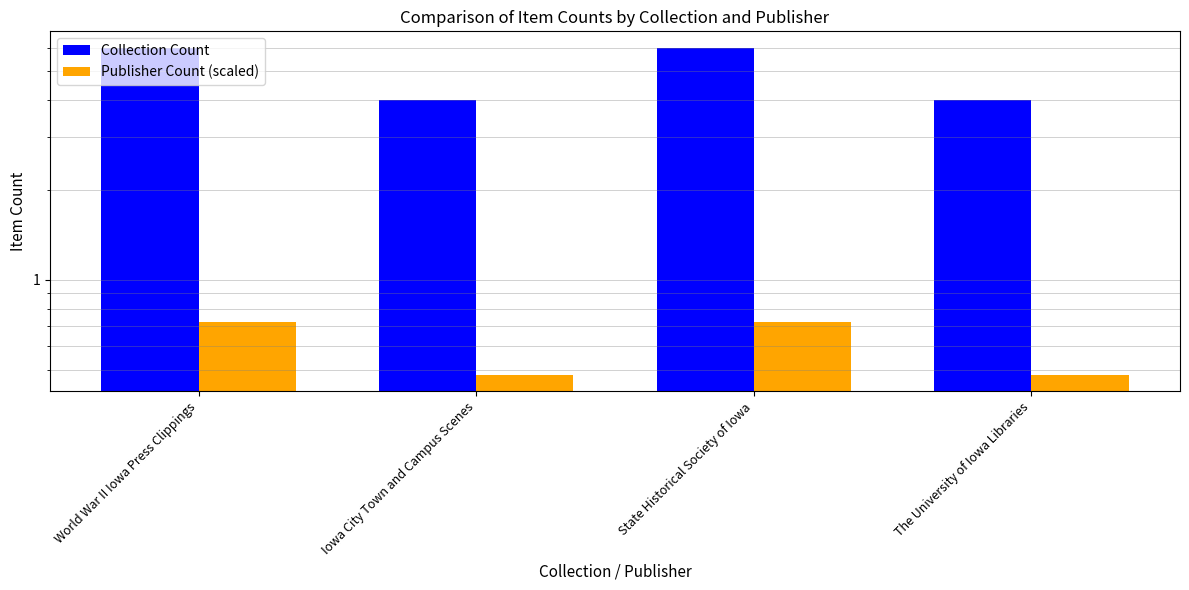

What are all the series names shown in the legend?

Collection Count, Publisher Count (scaled)